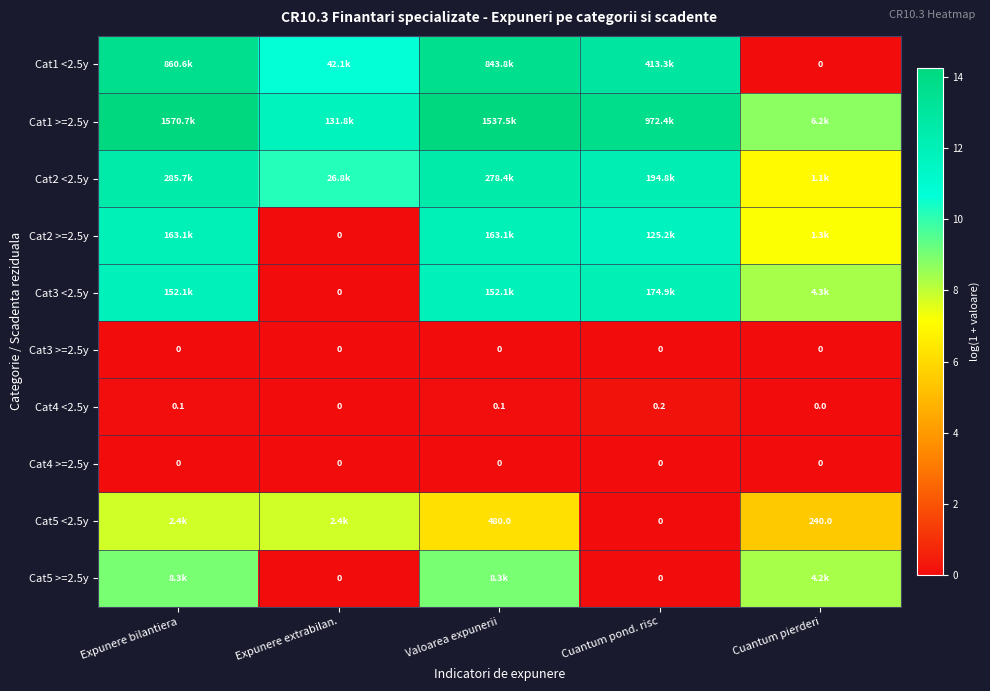

At which category does the chart reach its peak across all series?

Expunere bilantiera